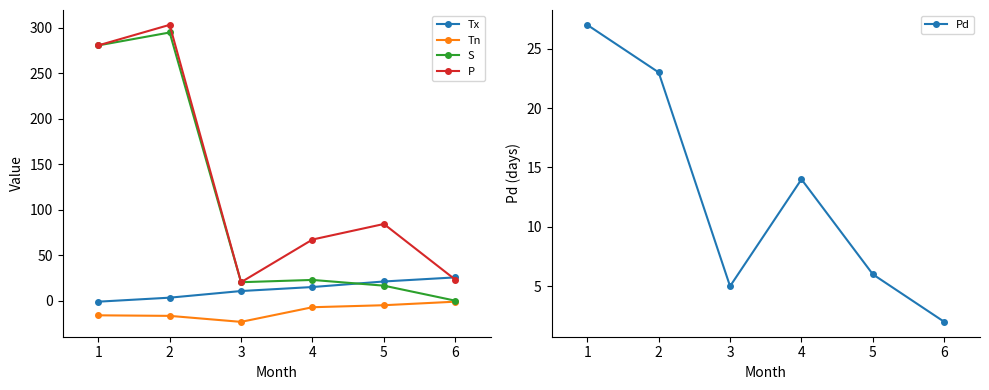

What is the value of the P point at the 5th from the left?

84.3